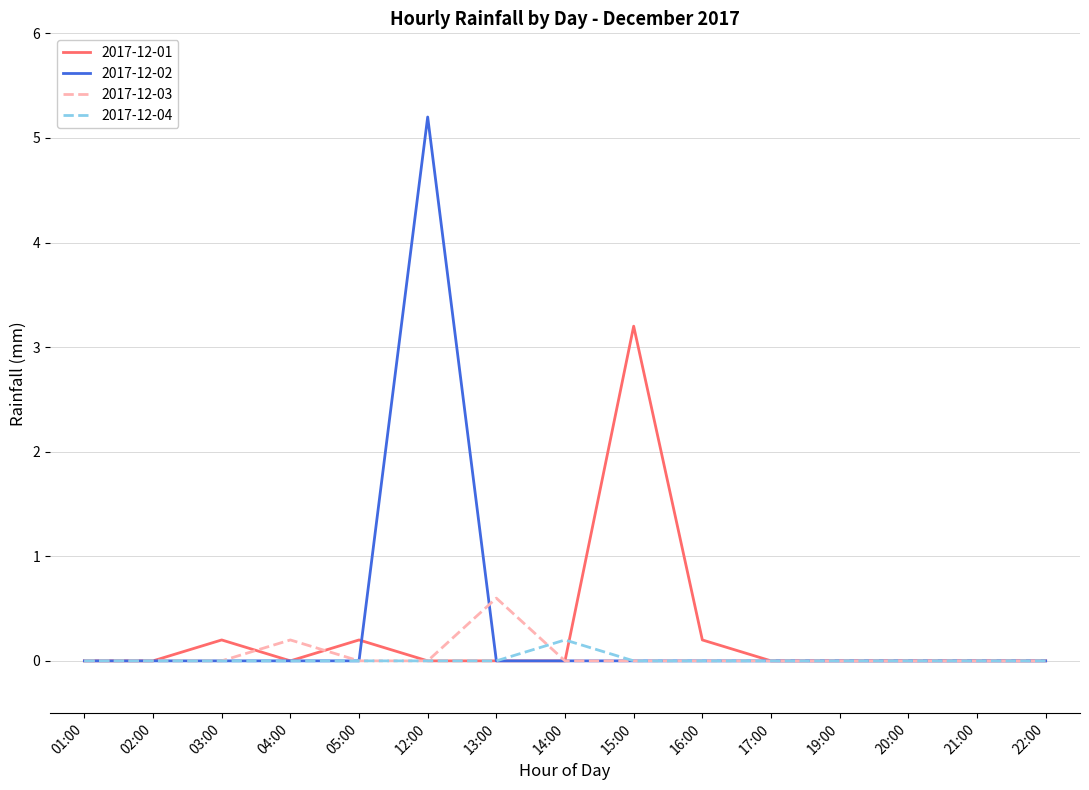

The 2017-12-03 series shows 0.0 at 21:00. True or false?

True